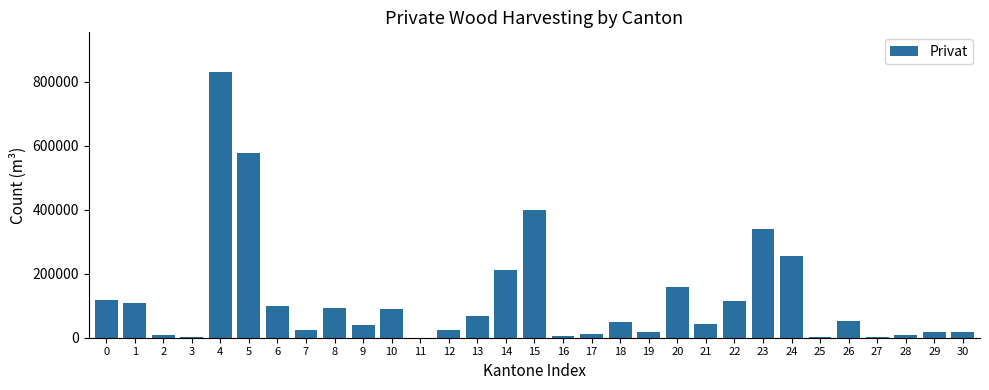

What is the maximum value shown in the chart?

830131